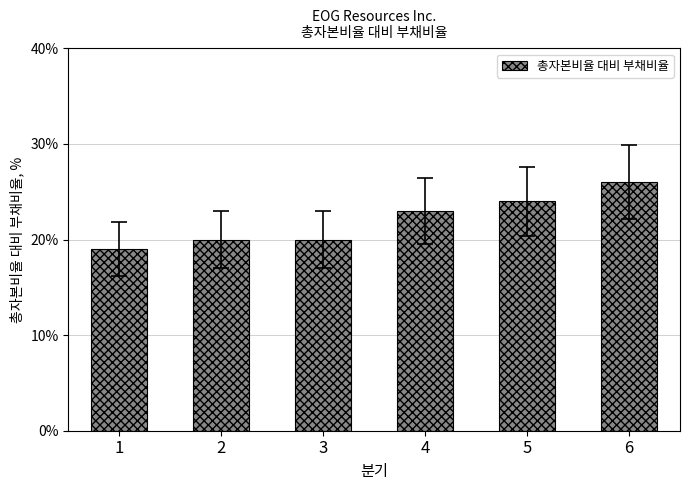

What is the difference between the maximum and minimum values?

0.1